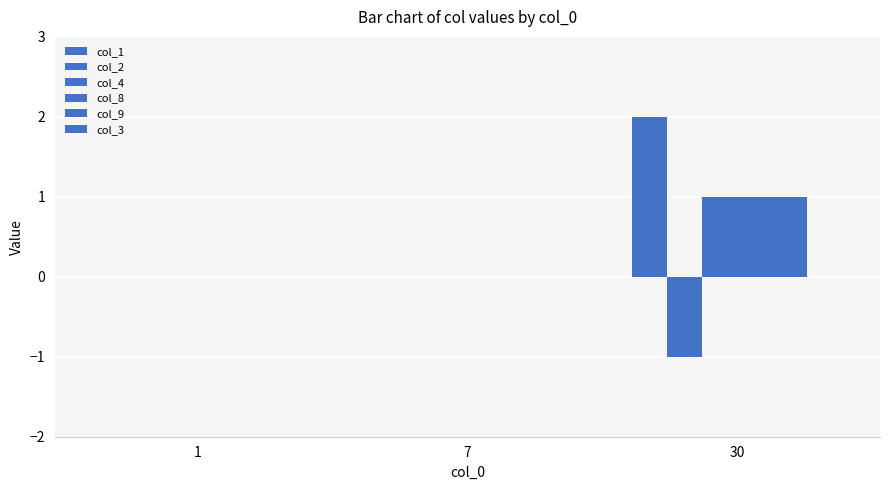

Are the bars horizontal?

No